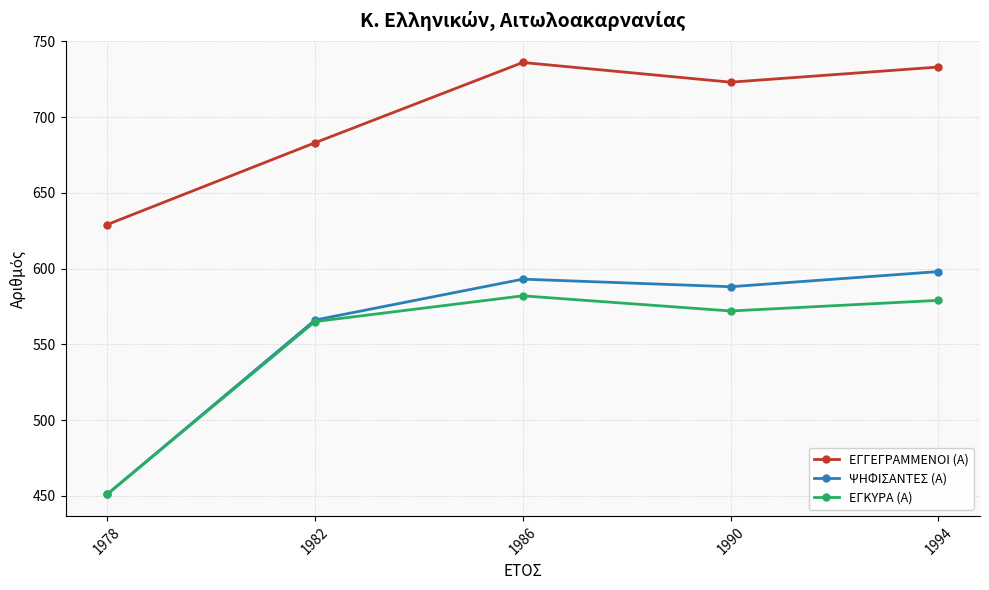

Where does the ΨΗΦΙΣΑΝΤΕΣ (Α) series first go above 588?

1986